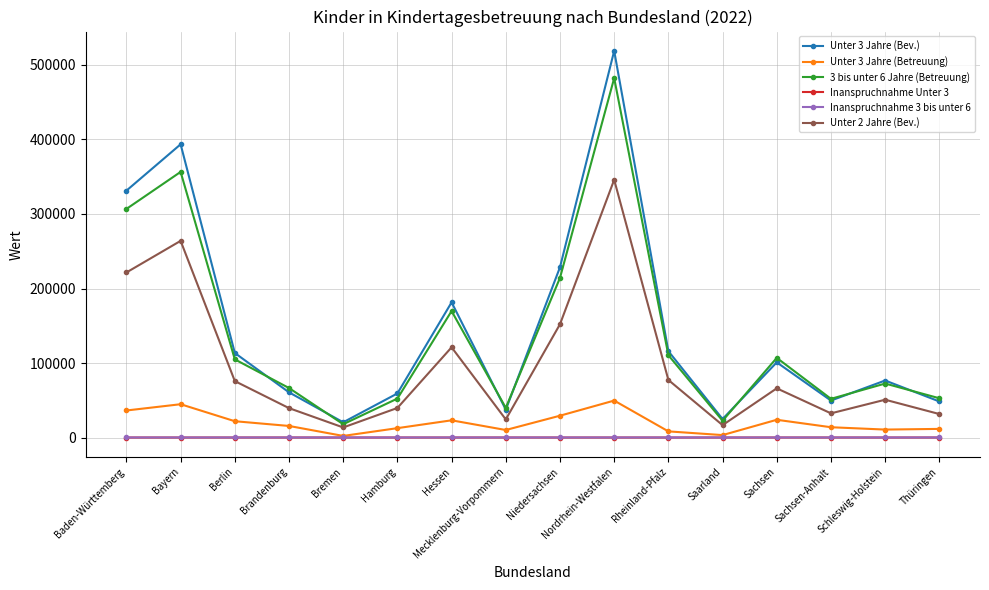

How many lines are shown in the chart?

6